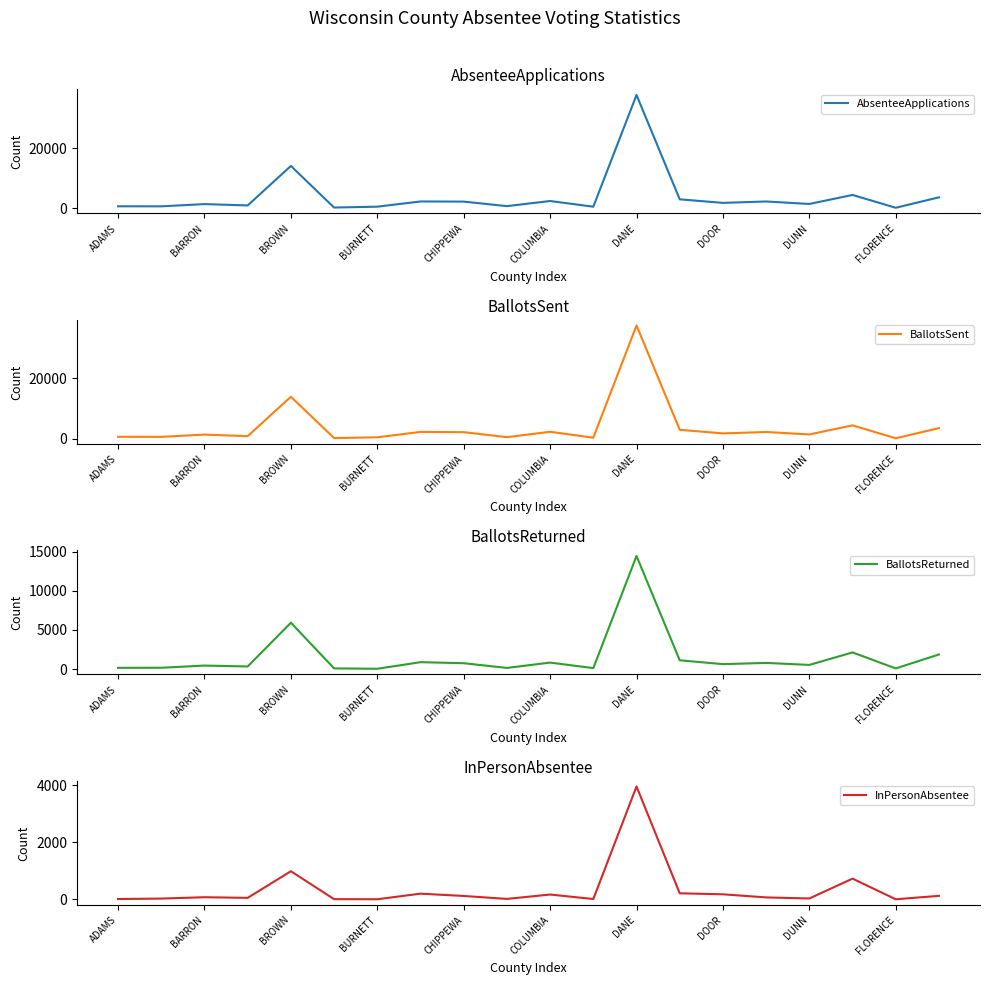

At which label is AbsenteeApplications closest to 18976?

BROWN